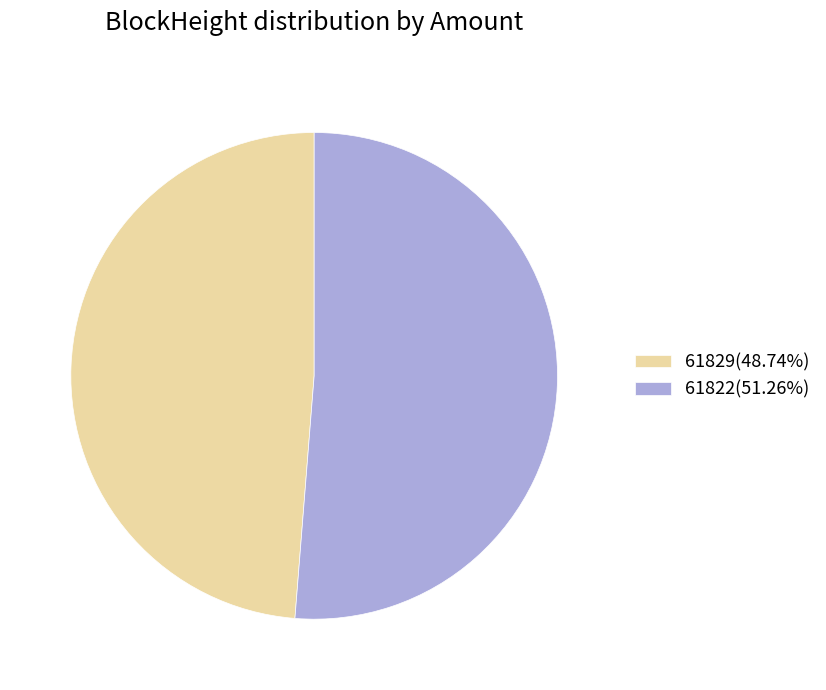

Is there any slice that represents more than half of the pie?

Yes